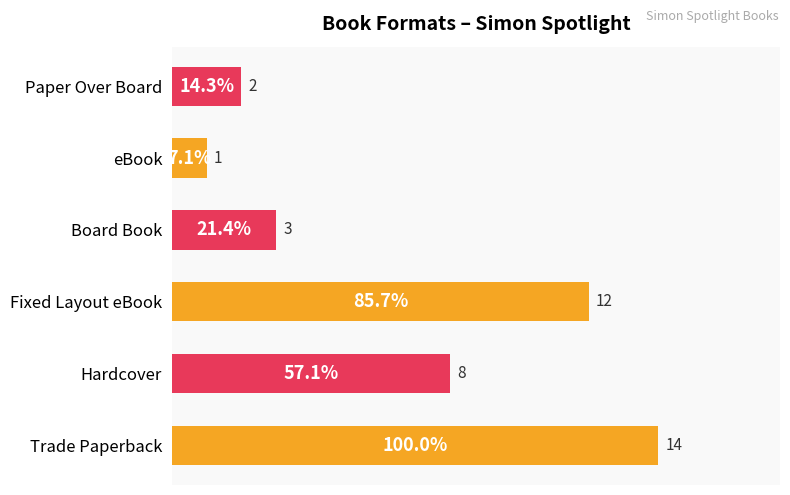

How many values are below 8?

3